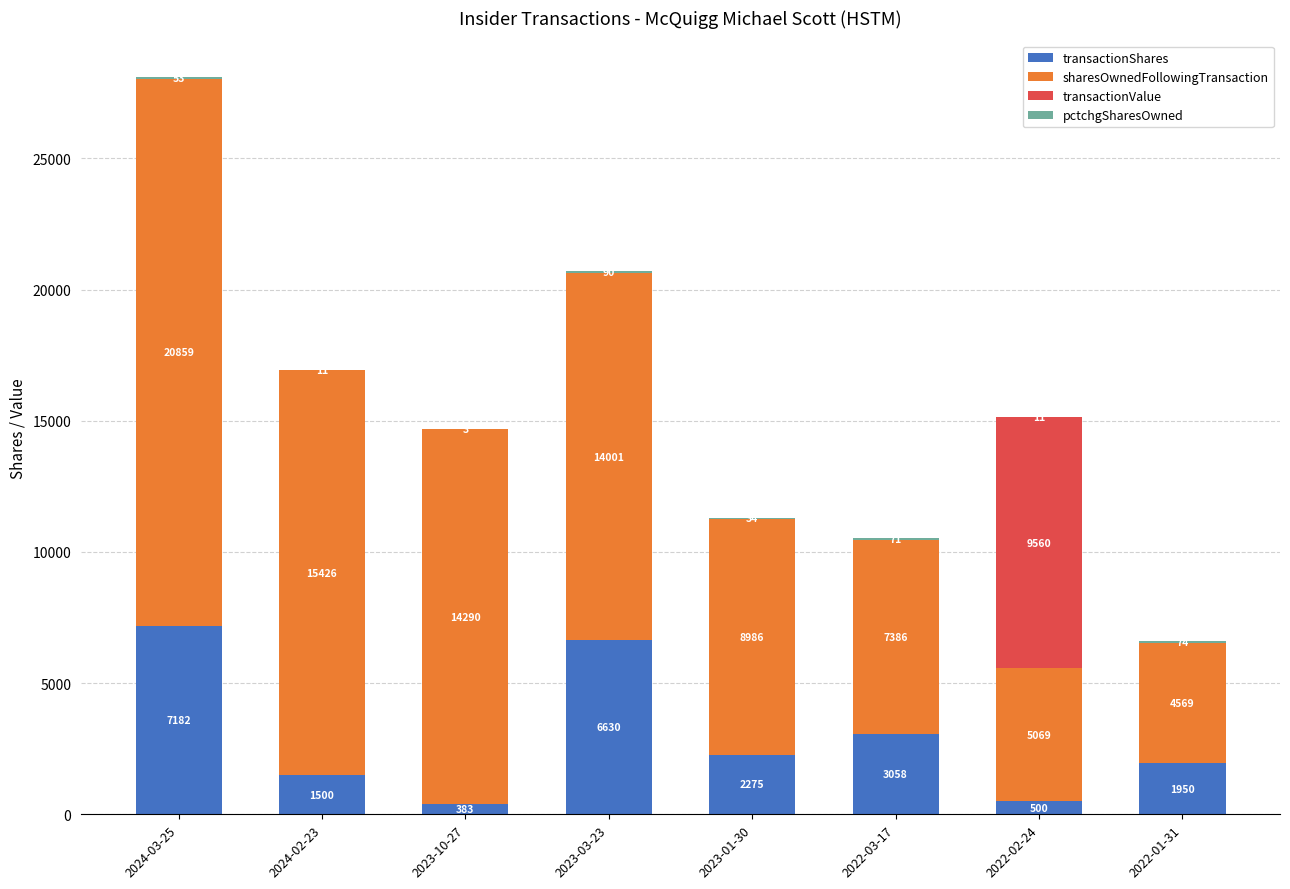

What is the sum of all transactionShares values?

23478